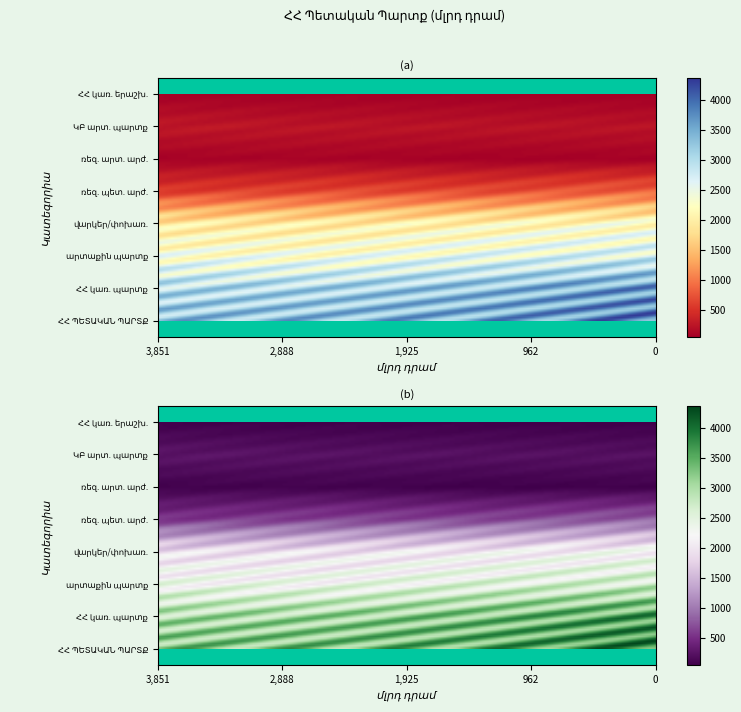

Is it true that ՀՀ կենտրոնական բանկի արտաքին պարտք equals 382.1 at 31.07.2019?

False